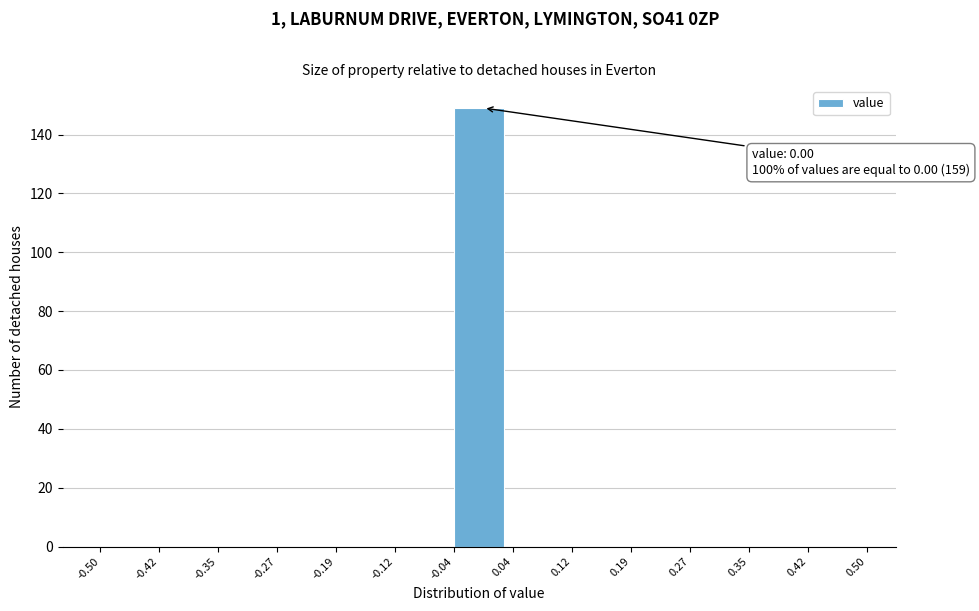

Over which range of the x-axis is the bar tallest?

-0.04 to 0.04